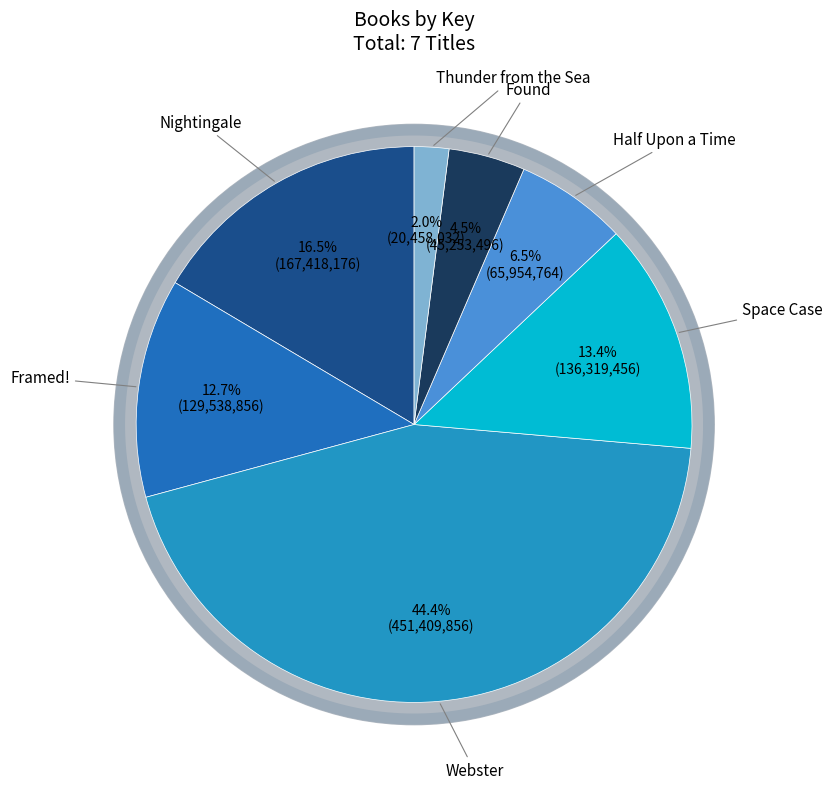

Is Nightingale the majority of the pie?

No